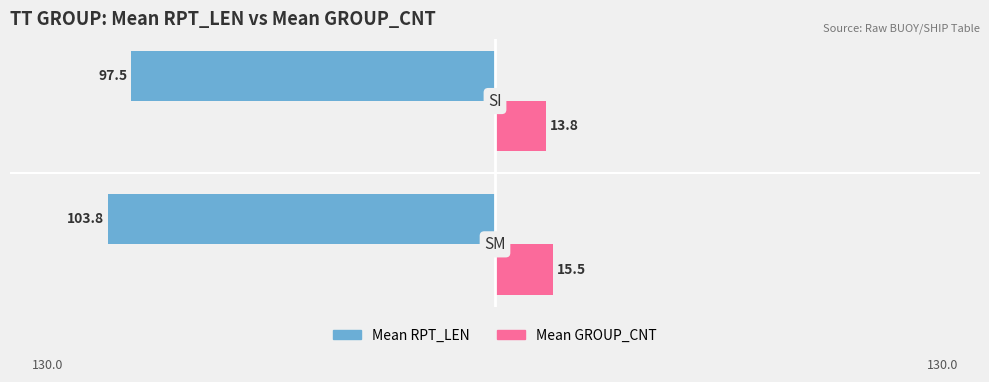

What is the value of the Mean GROUP_CNT bar at the 1st from the left?

15.5